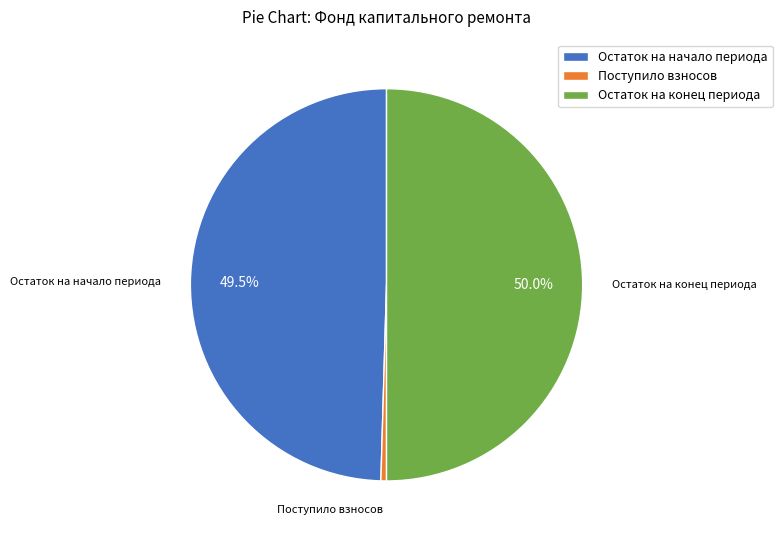

Which slice is the smallest?

Поступило взносов